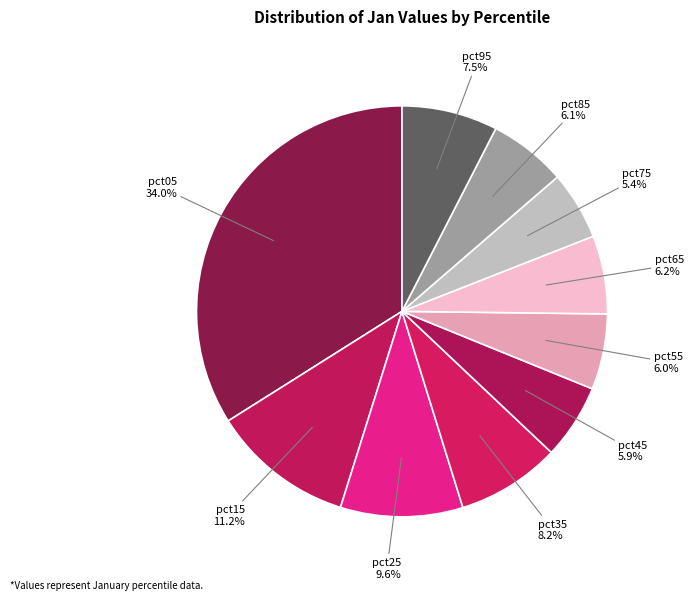

What percentage is the pct85 slice, to the nearest percent?

6%